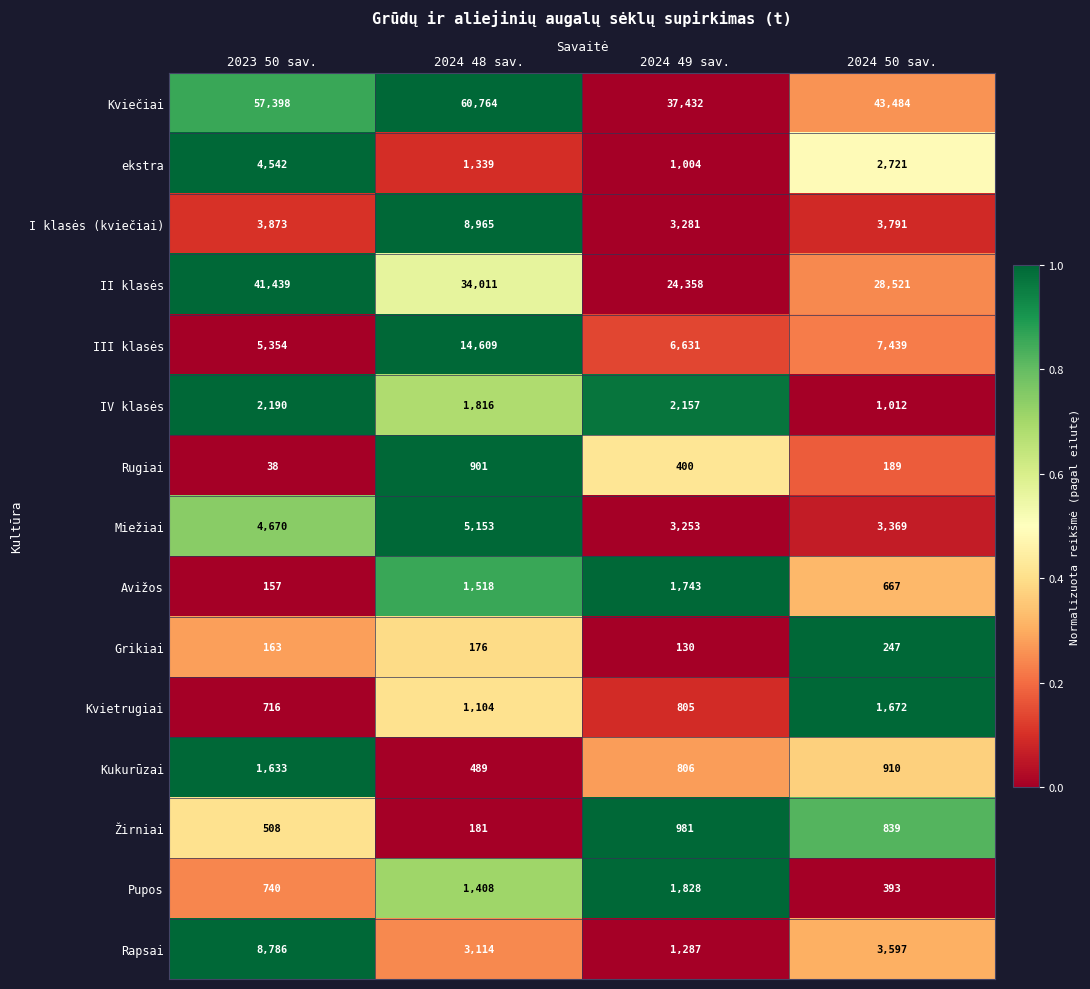

Rank the series at 2024 48 sav. from highest to lowest value.

Kviečiai, II klasės, III klasės, I klasės (kviečiai), Miežiai, Rapsai, IV klasės, Avižos, Pupos, ekstra, Kvietrugiai, Rugiai, Kukurūzai, Žirniai, Grikiai